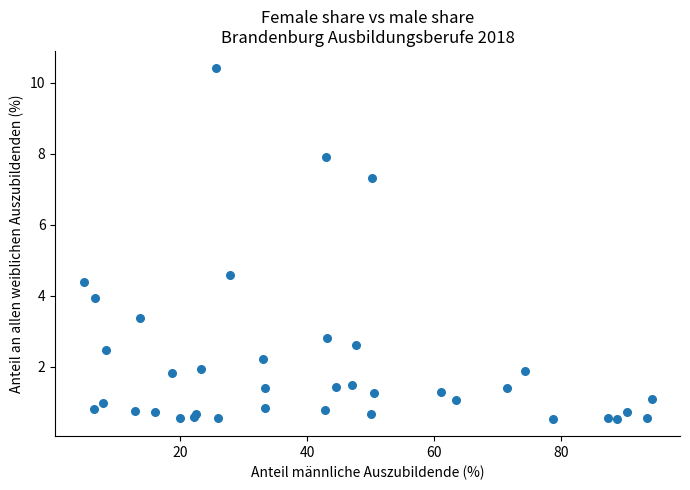

What Y value in the scatter plot is closest to 5?

4.6